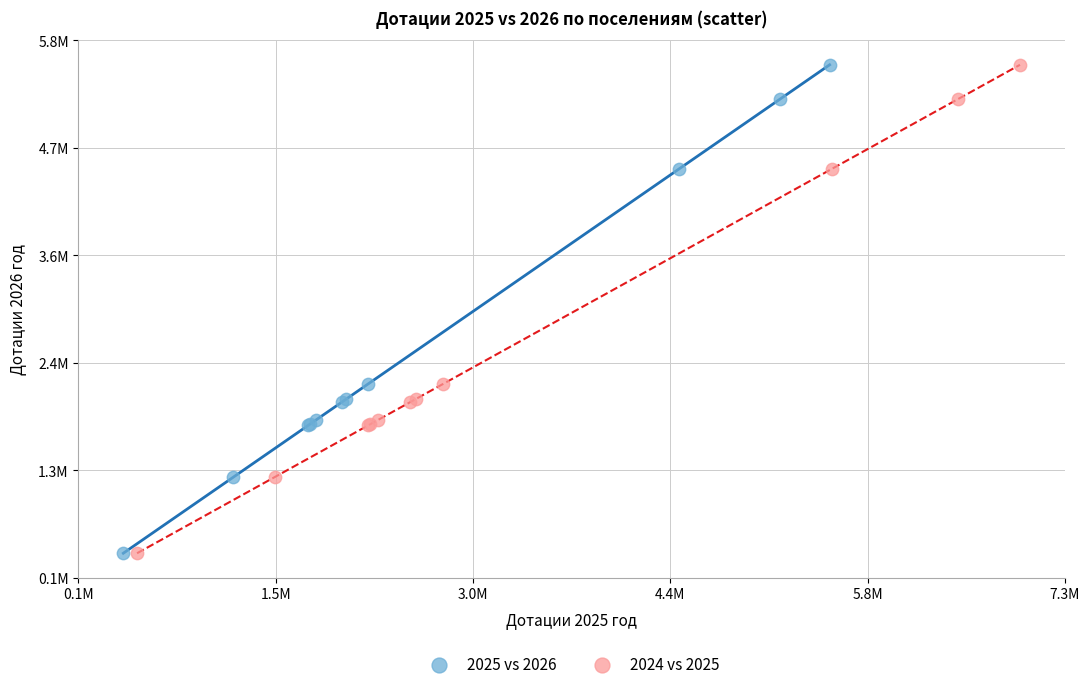

What are all the series names shown in the legend?

2025 vs 2026, 2024 vs 2025